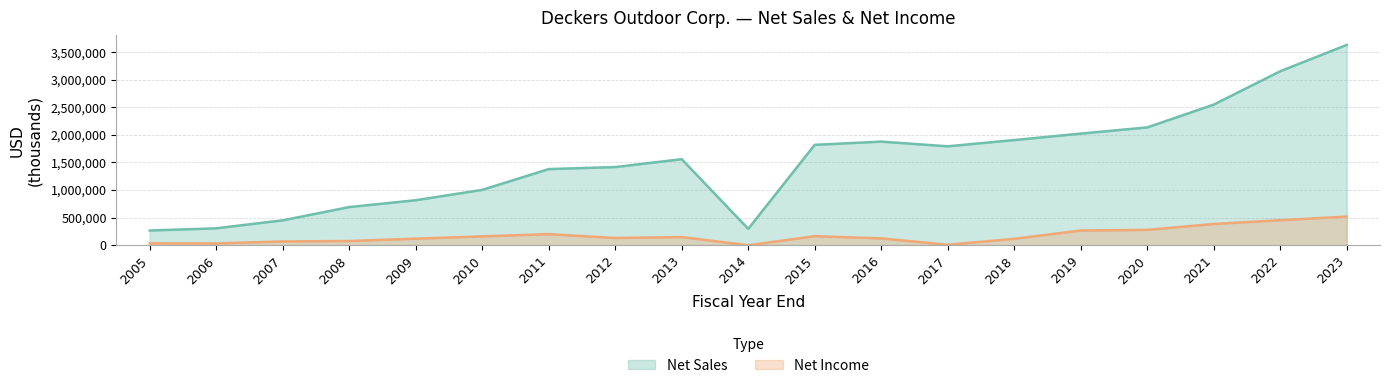

What is the spread (max minus min) of values at 2013?

1410929